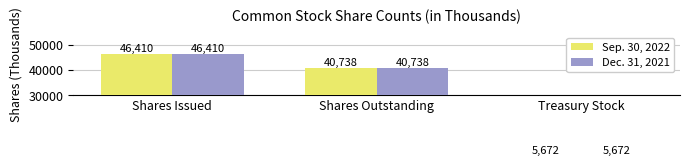

What is the value of the Dec. 31, 2021 bar at the 1st from the left?

46410